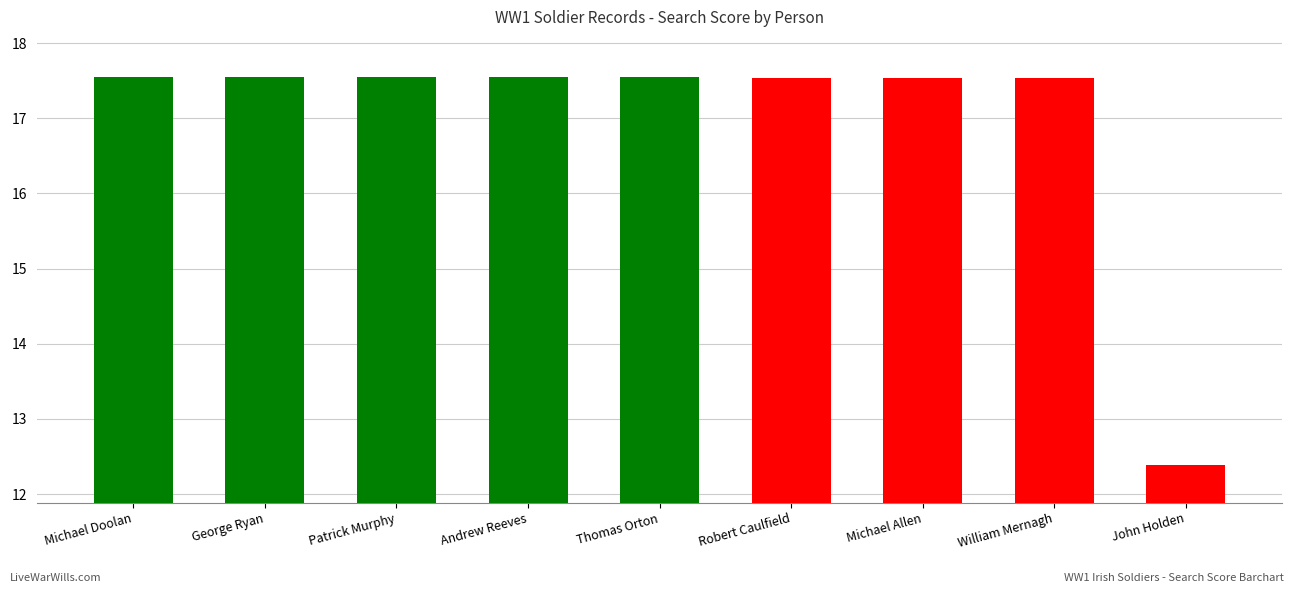

What is the smallest value displayed?

12.4